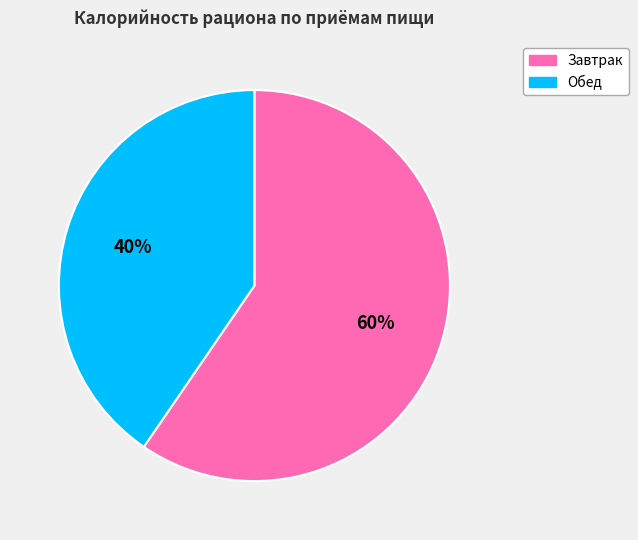

Approximately how many times larger is the value at Обед compared to Завтрак?

0.7